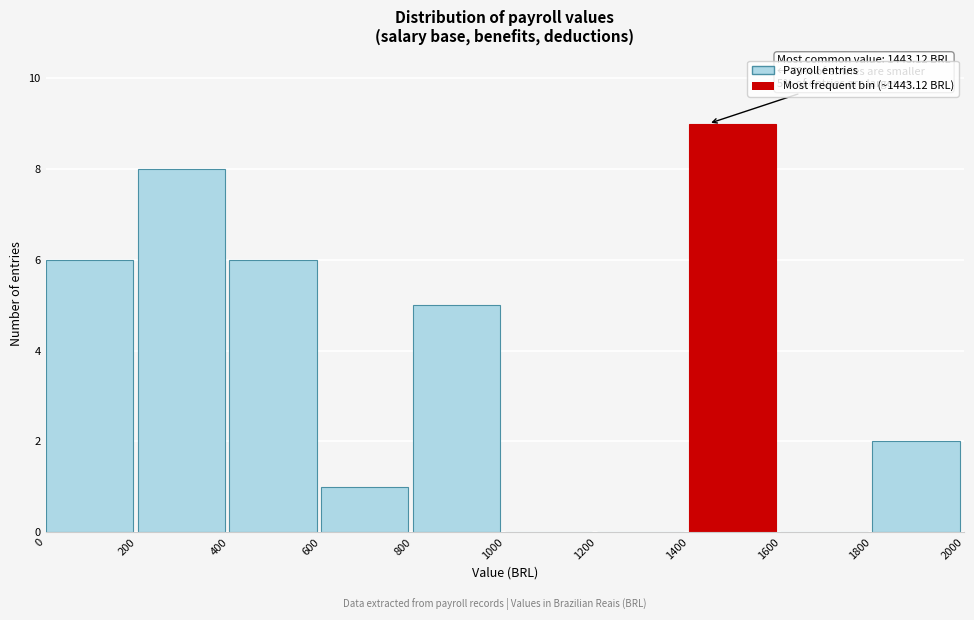

Over which range of the x-axis is the bar tallest?

1400 to 1600